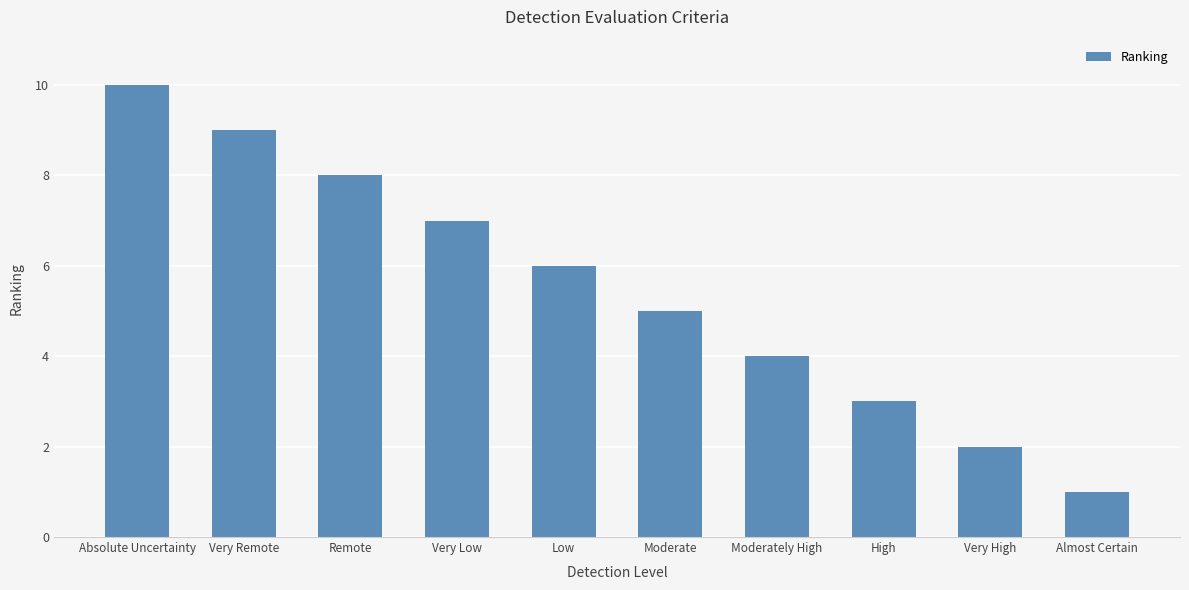

Is it true that the value at Absolute Uncertainty is 3?

False